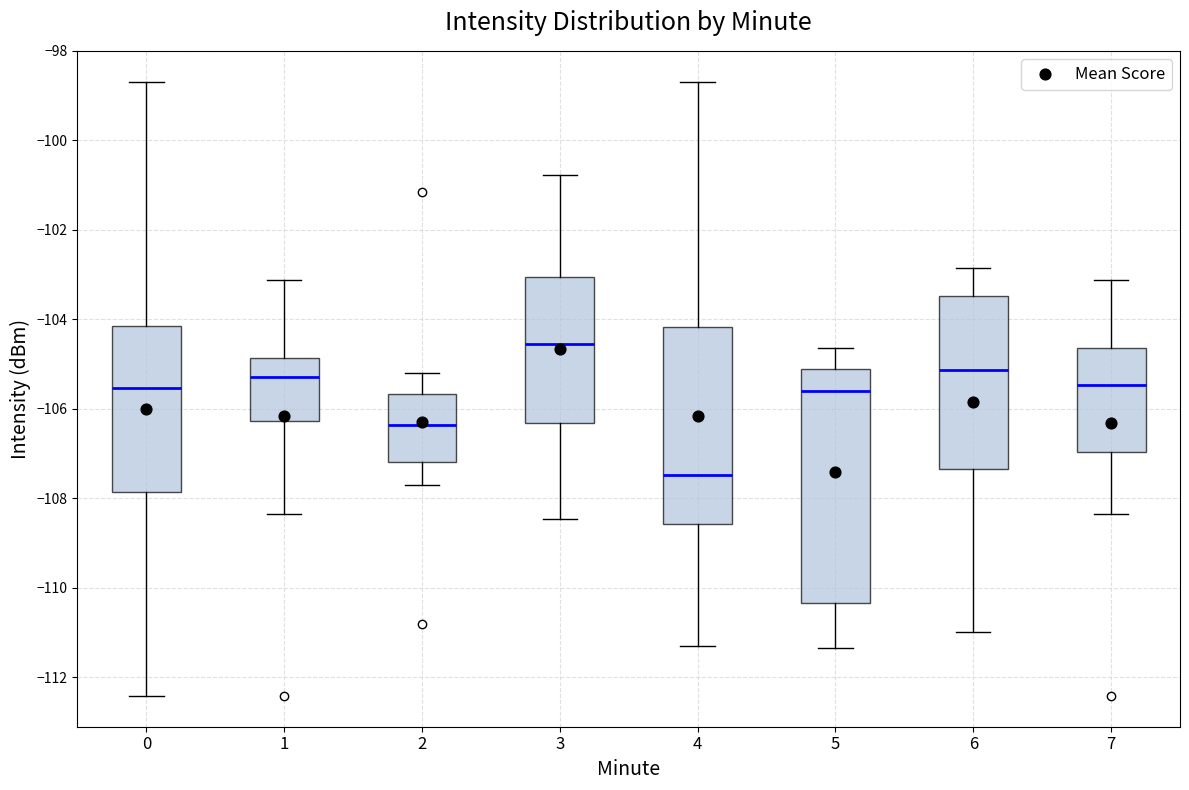

Reading left to right, transcribe this box plot: for each box, give where its median line is, the range the box spans, and where its two whiskers end, as read against the y-axis. The values are not printed on the chart, so give them approximately, as read against the axis.

0: median -105.6, box -107.8 to -104.2, whiskers -112.4 to -98.6
1: median -105.2, box -106.2 to -104.8, whiskers -108.4 to -103.2
2: median -106.4, box -107.2 to -105.6, whiskers -107.8 to -105.2
3: median -104.6, box -106.4 to -103.0, whiskers -108.4 to -100.8
4: median -107.4, box -108.6 to -104.2, whiskers -111.4 to -98.6
5: median -105.6, box -110.4 to -105.0, whiskers -111.4 to -104.6
6: median -105.2, box -107.4 to -103.4, whiskers -111.0 to -102.8
7: median -105.4, box -107.0 to -104.6, whiskers -108.4 to -103.2